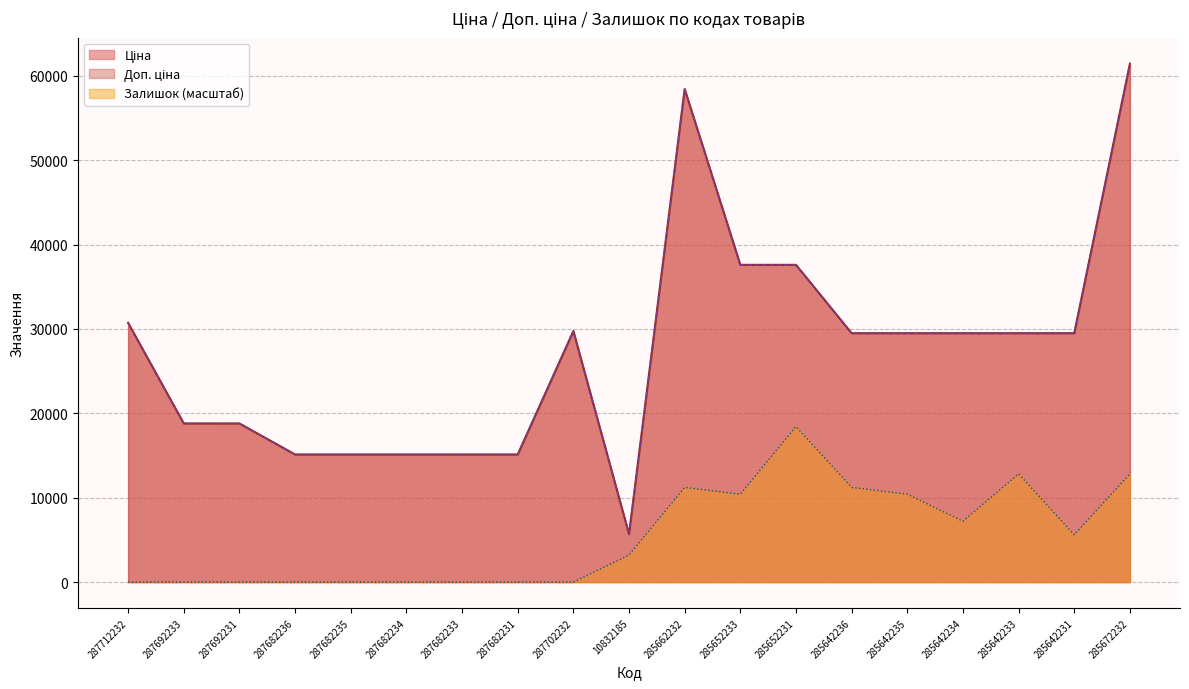

How many lines are shown in the chart?

3